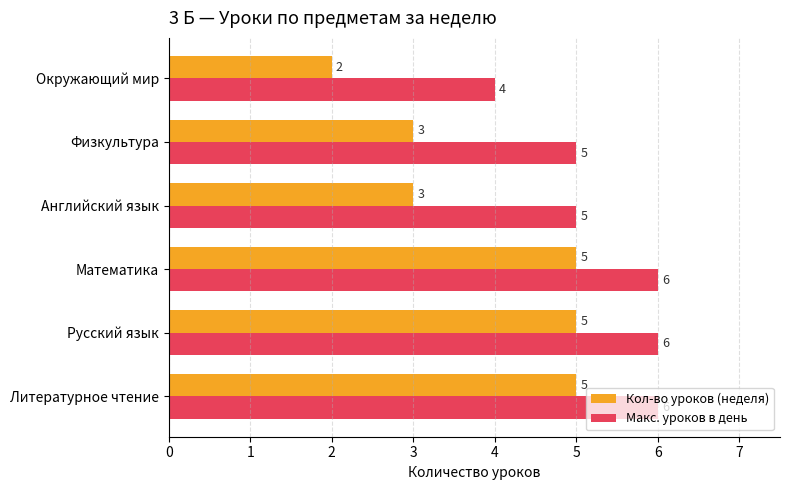

The value of Макс. уроков в день at Литературное чтение is 6. True or false?

True